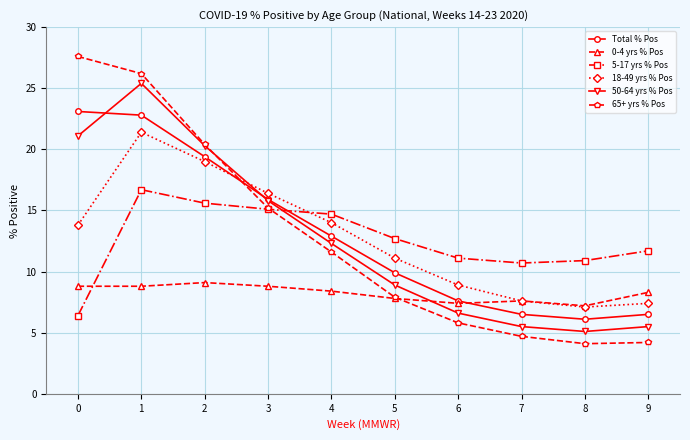

What is the value of the 0-4 yrs % Pos point at the 9th from the left?

7.2